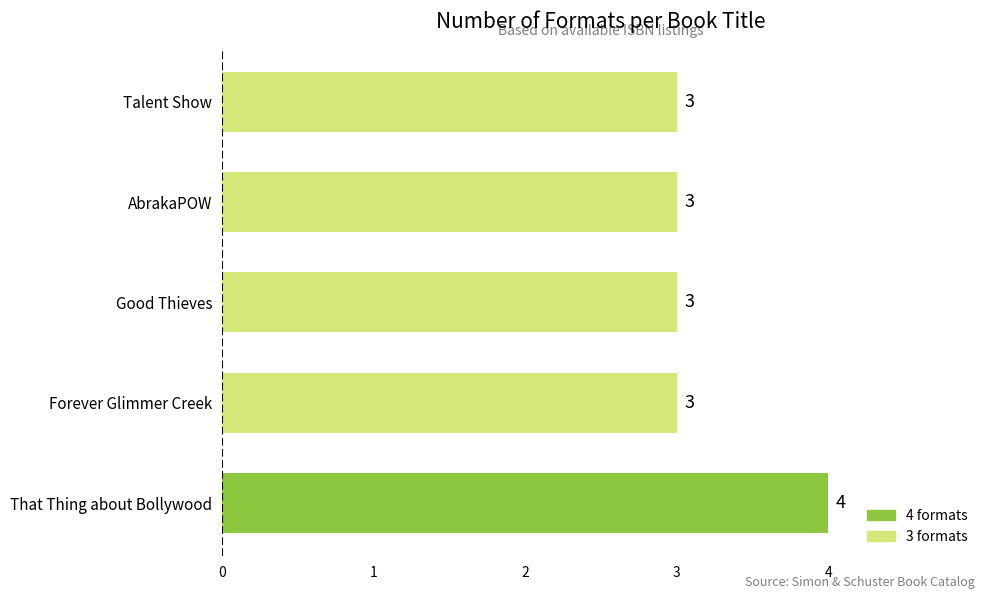

Count the number of data series in this chart.

1